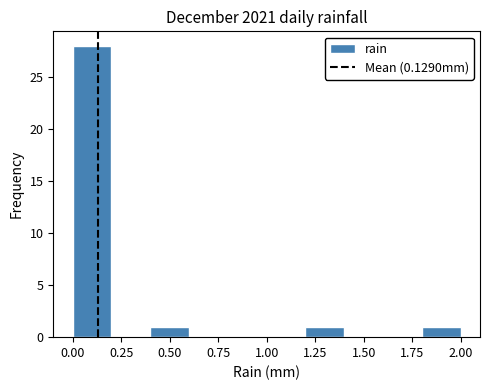

Reading left to right, transcribe this chart: for each bar, give the range it covers on the x-axis and its height. The values are not printed on the chart, so give them approximately, as read against the axis.

0.0 to 0.2: 28
0.2 to 0.4: 0
0.4 to 0.6: 1
0.6 to 0.8: 0
0.8 to 1.0: 0
1.0 to 1.2: 0
1.2 to 1.4: 1
1.4 to 1.6: 0
1.6 to 1.8: 0
1.8 to 2.0: 1